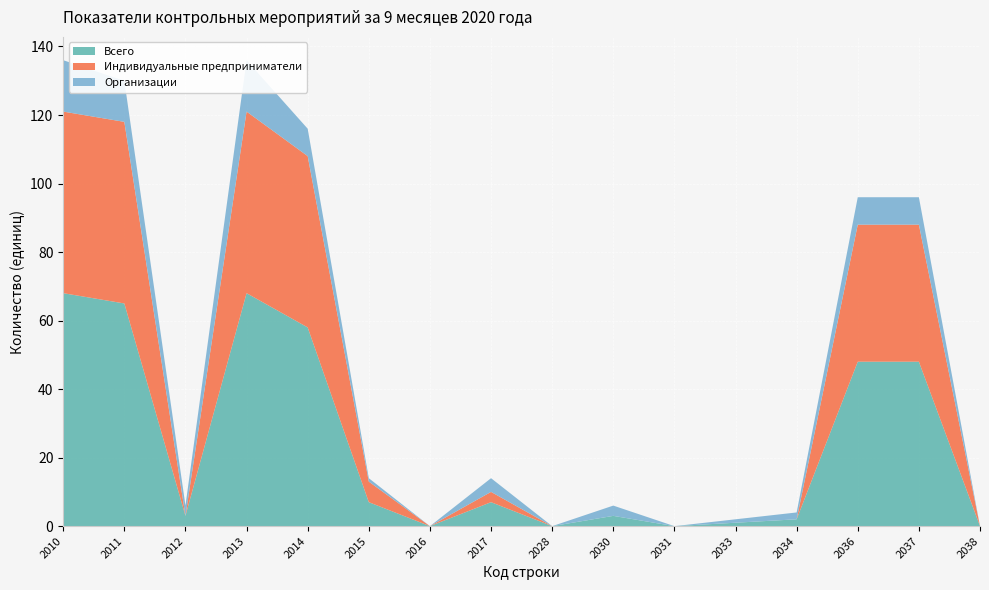

Reading left to right, what are all the values shown in this chart?

Всего: 68	65	3	68	58	7	0	7	0	3	0	1	2	48	48	0
Индивидуальные предприниматели: 53	53	0	53	50	6	0	3	0	0	0	0	0	40	40	0
Организации: 15	12	3	15	8	1	0	4	0	3	0	1	2	8	8	0